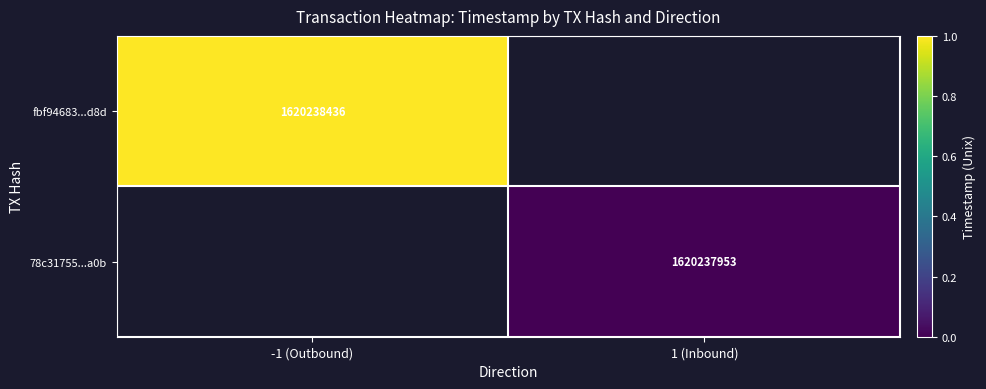

The value of fbf94683...d8d at -1 (Outbound) is 1620238436. True or false?

True